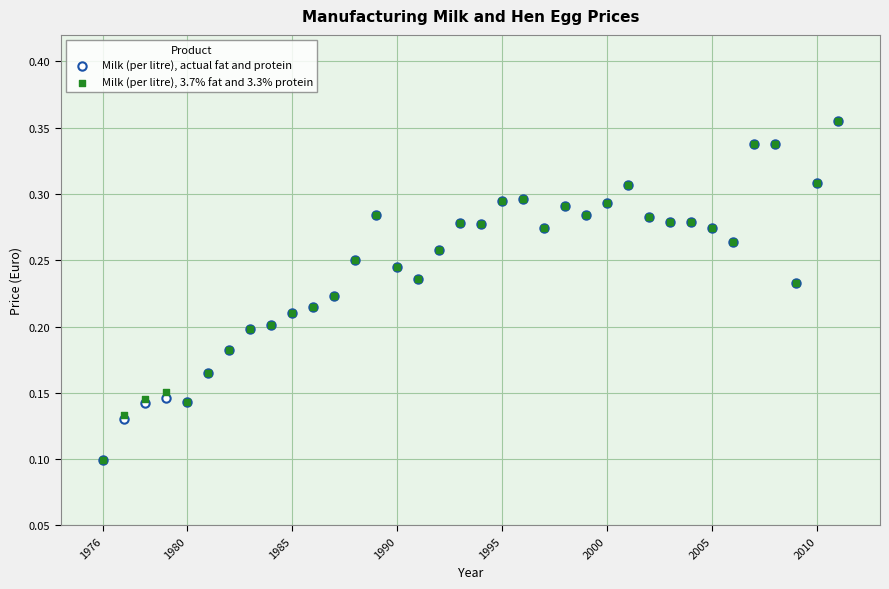

What are all the series names shown in the legend?

Milk (per litre), actual fat and protein, Milk (per litre), 3.7% fat and 3.3% protein